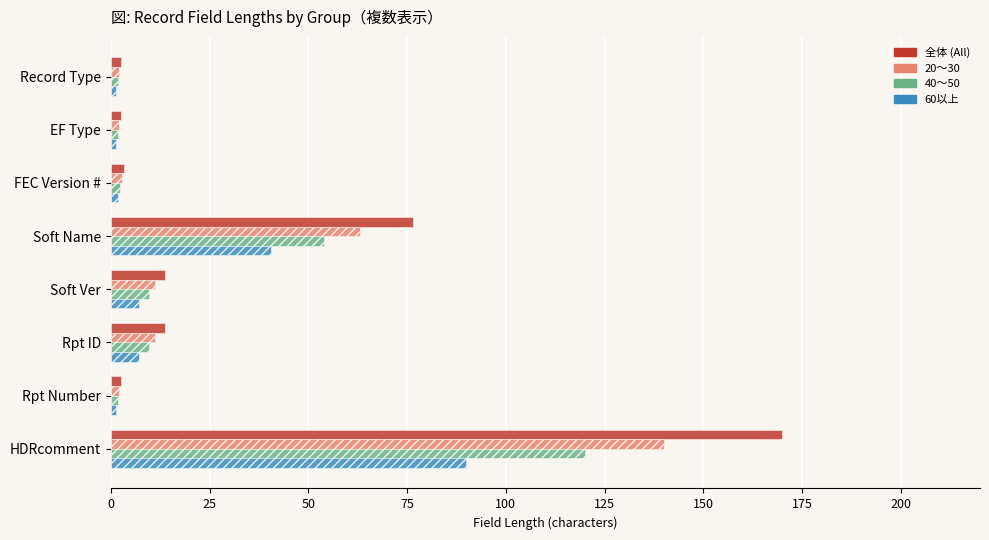

What is the average value of the 40〜50 series?

25.1